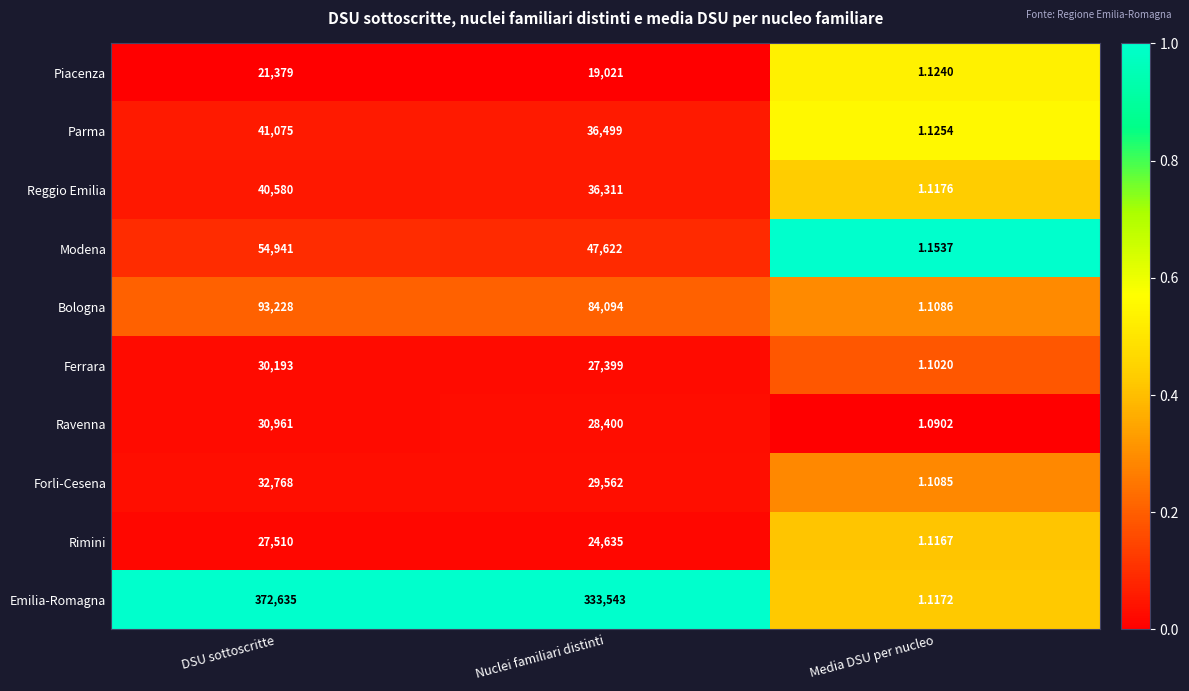

Rank the series at Media DSU per nucleo from highest to lowest value.

Modena, Parma, Piacenza, Reggio Emilia, Emilia-Romagna, Rimini, Bologna, Forli-Cesena, Ferrara, Ravenna